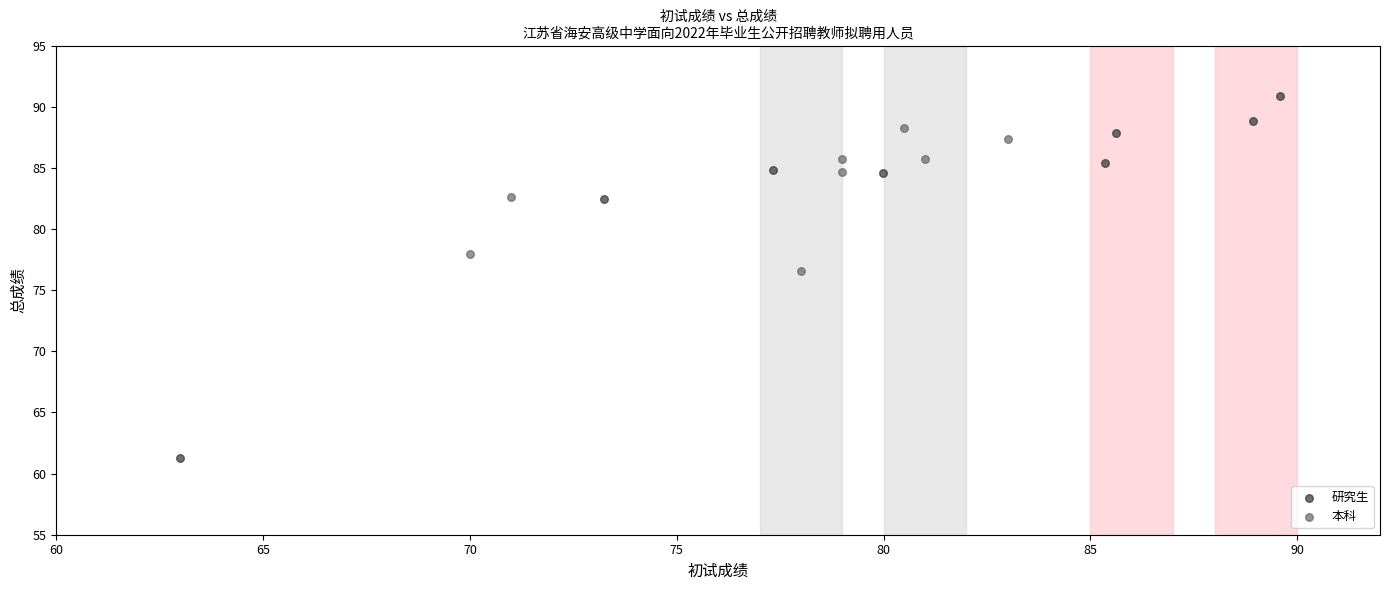

Which series contains the highest Y value?

研究生